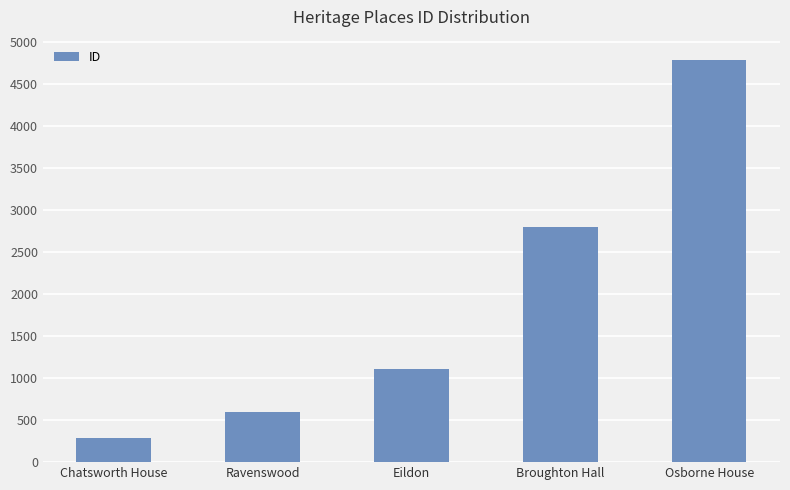

What is the maximum value shown in the chart?

4789